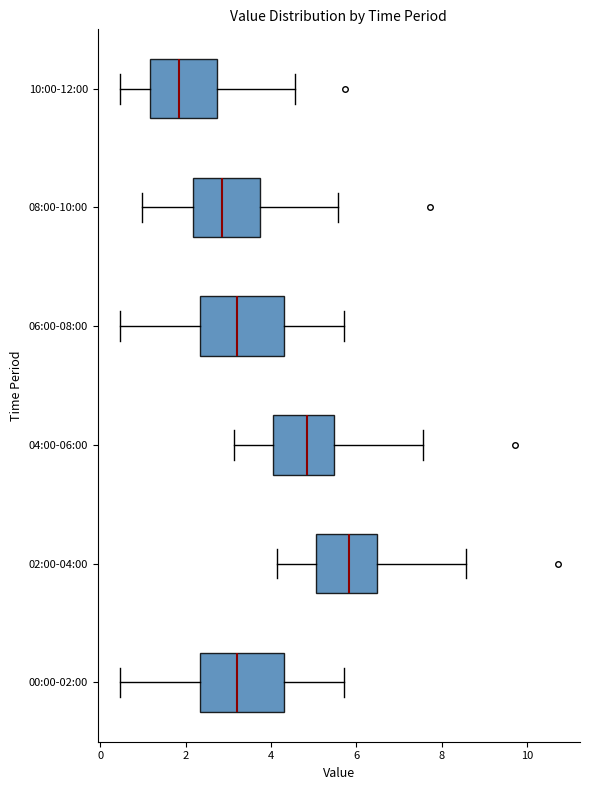

Reading bottom to top, read every box against the x-axis: the position of its median line, the range the box covers, and the ends of its whiskers. The values are not printed on the chart, so give them approximately, as read against the axis.

00:00-02:00: median 3.2, box 2.4 to 4.2, whiskers 0.4 to 5.8
02:00-04:00: median 5.8, box 5.0 to 6.4, whiskers 4.2 to 8.6
04:00-06:00: median 4.8, box 4.0 to 5.4, whiskers 3.2 to 7.6
06:00-08:00: median 3.2, box 2.4 to 4.2, whiskers 0.4 to 5.8
08:00-10:00: median 2.8, box 2.2 to 3.8, whiskers 1.0 to 5.6
10:00-12:00: median 1.8, box 1.2 to 2.8, whiskers 0.4 to 4.6